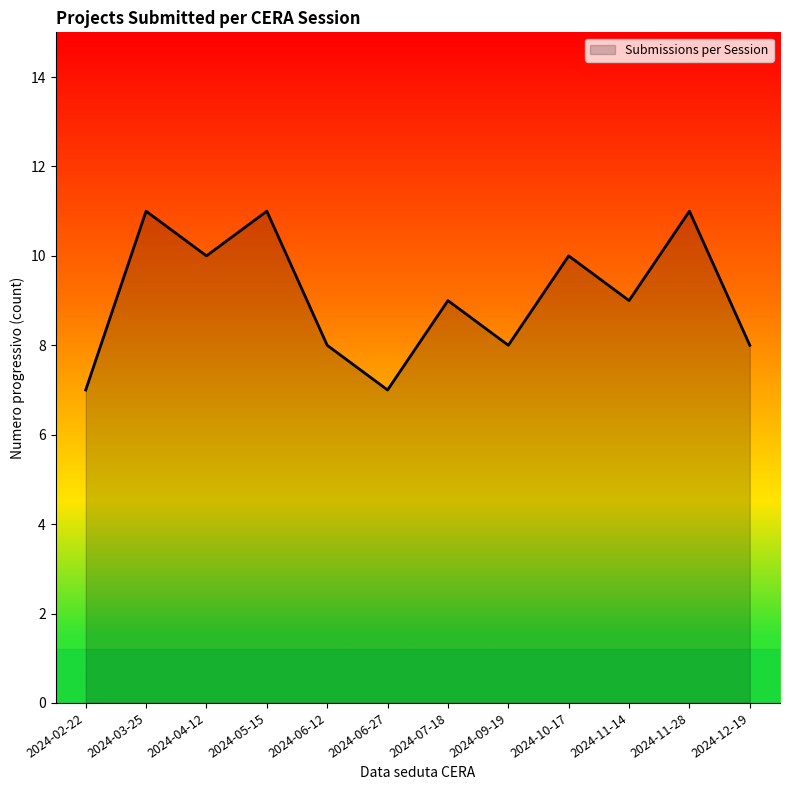

What is the difference between the maximum and minimum values?

4